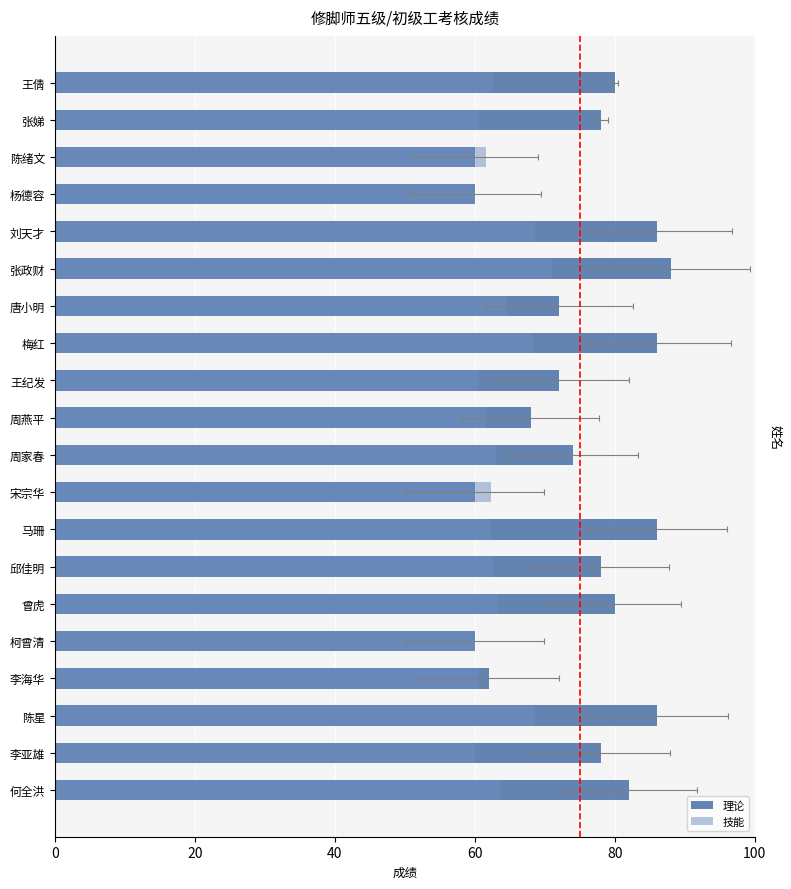

Rank the series by their maximum value, from lowest to highest.

技能, 理论